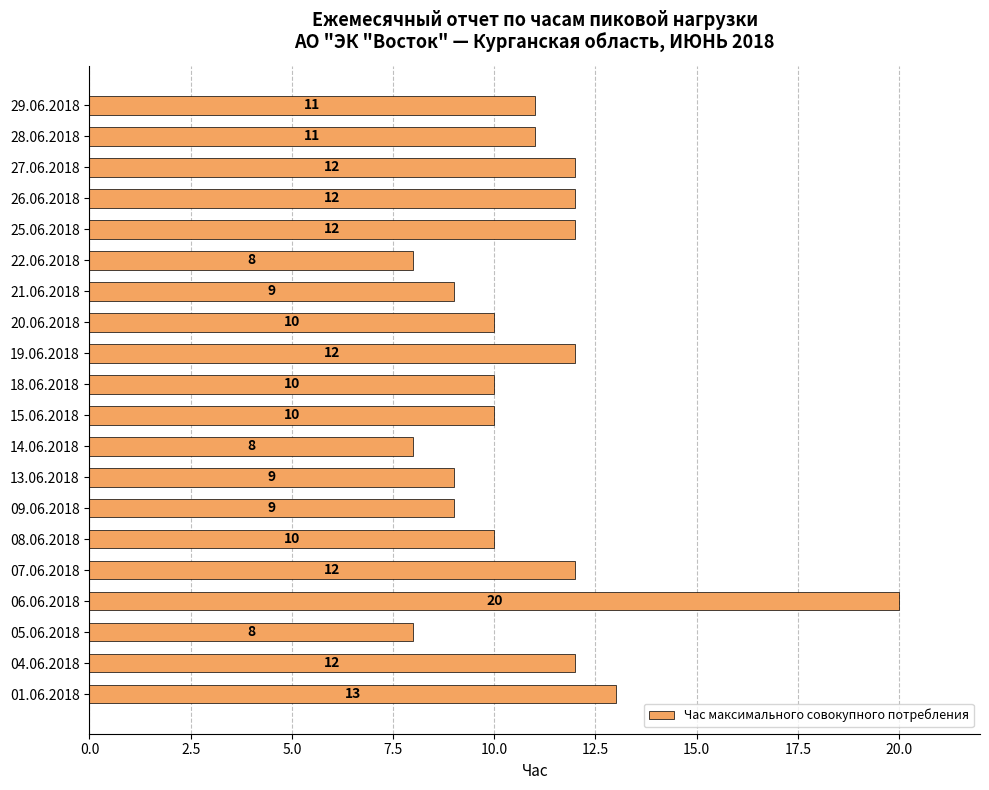

How many distinct data groups are displayed?

1